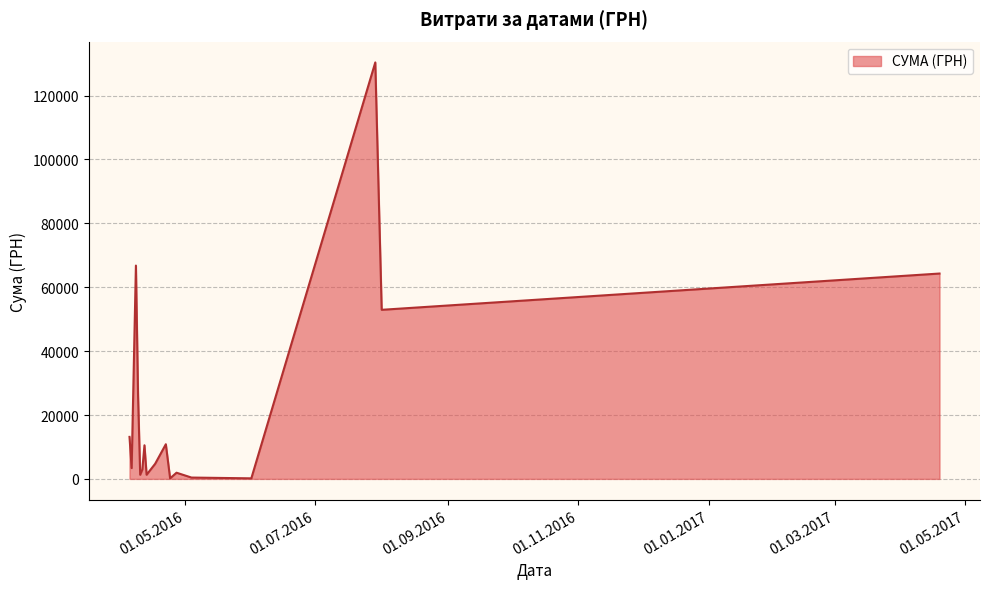

What is the maximum value shown in the chart?

130379.7